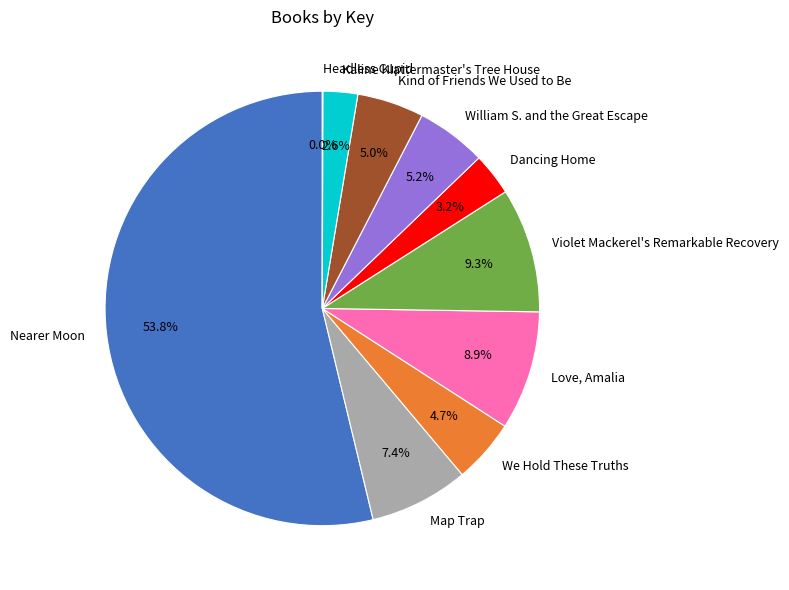

What percentage is NOT represented by William S. and the Great Escape?

94.8%